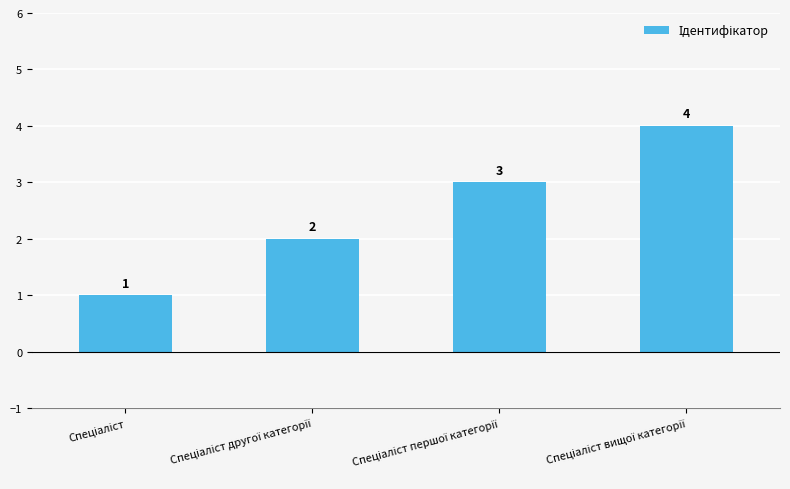

Count the values in the range 2 to 4.

3